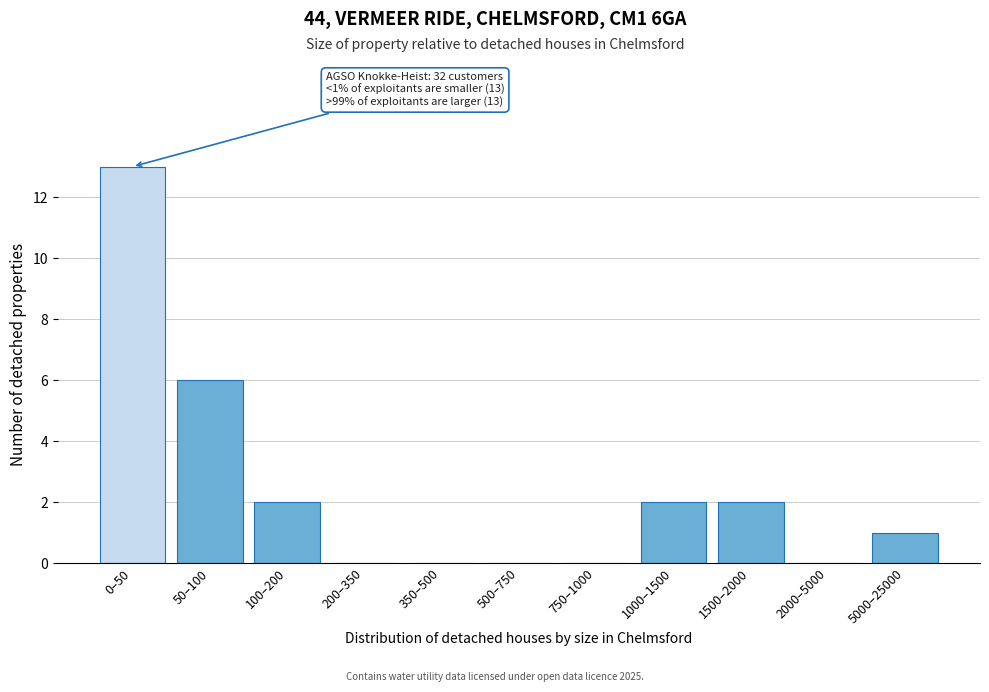

Reading left to right, list all the values displayed in this chart.

0–50=13	50–100=6	100–200=2	200–350=0	350–500=0	500–750=0	750–1000=0	1000–1500=2	1500–2000=2	2000–5000=0	5000–25000=1